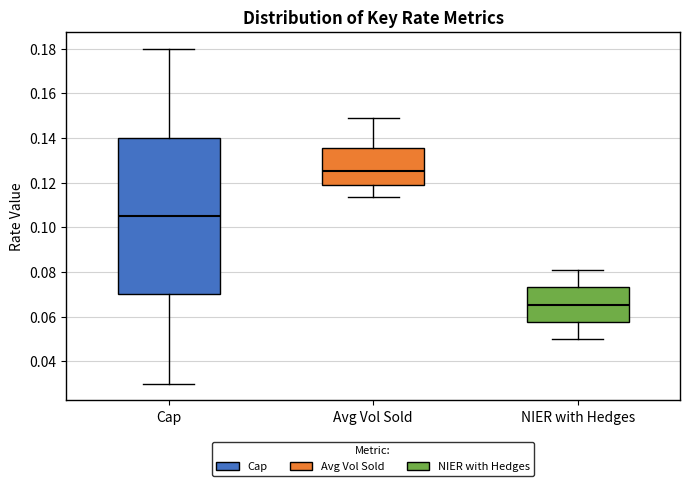

Where is the upper edge of the box for Avg Vol Sold on the y-axis? The values are not printed on the chart, so give them approximately, as read against the axis.

0.136